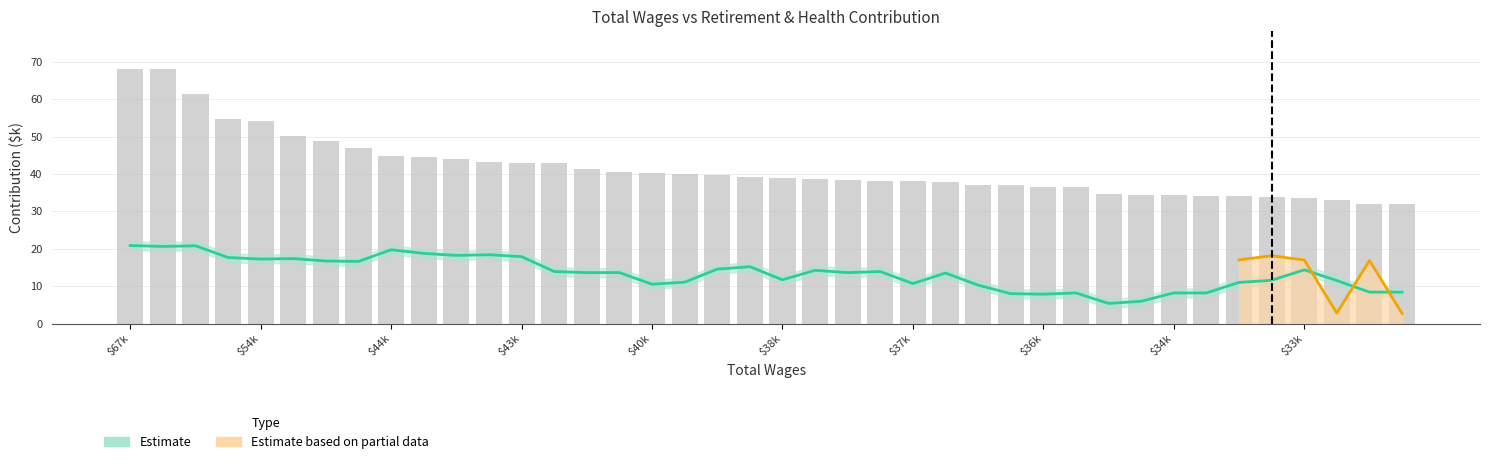

What is the value of the 16th bar from the left?

40.6